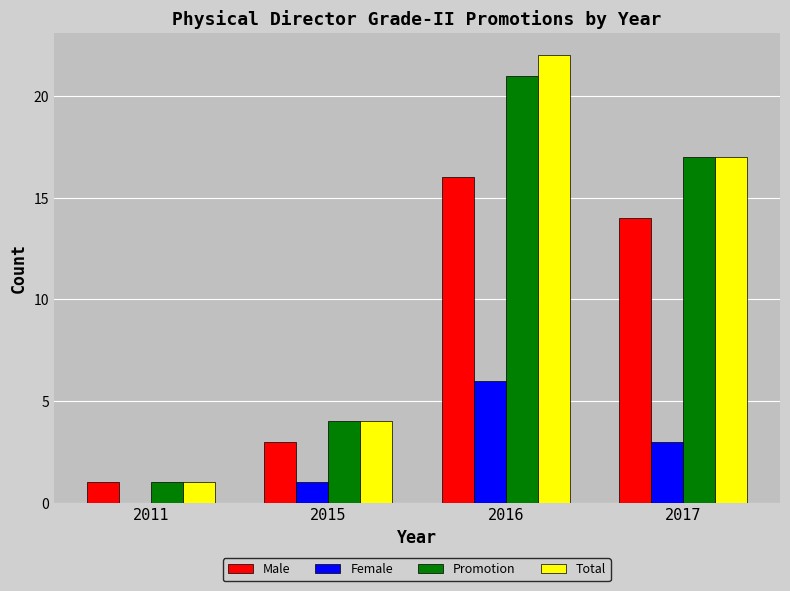

At which category is the sum across all series the highest?

2016